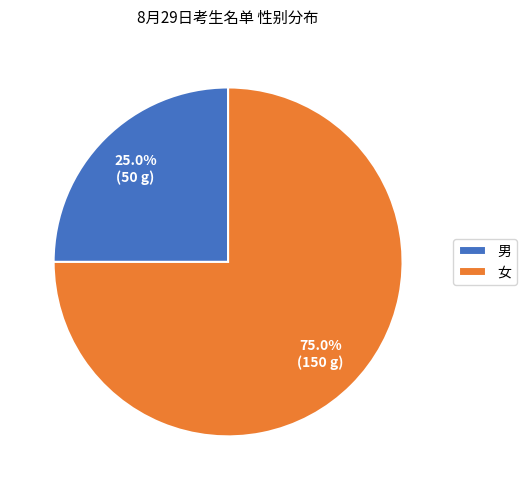

To the nearest percent, what is the difference between the largest and smallest slice percentages?

50%